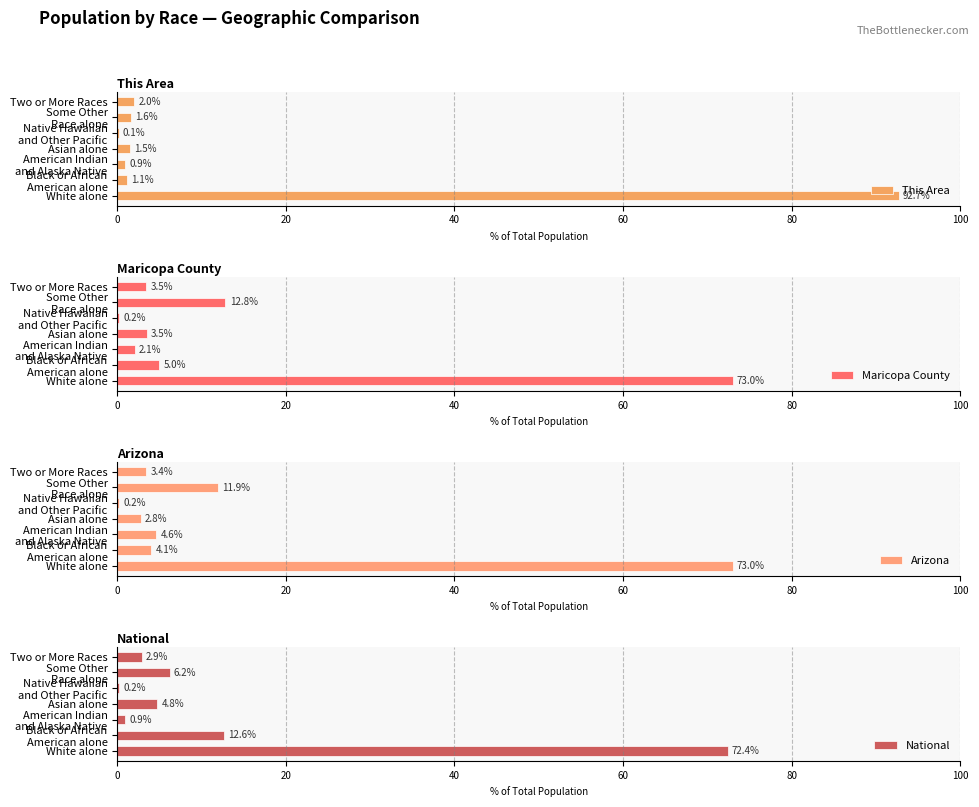

Which series has the largest range (max minus min)?

This Area